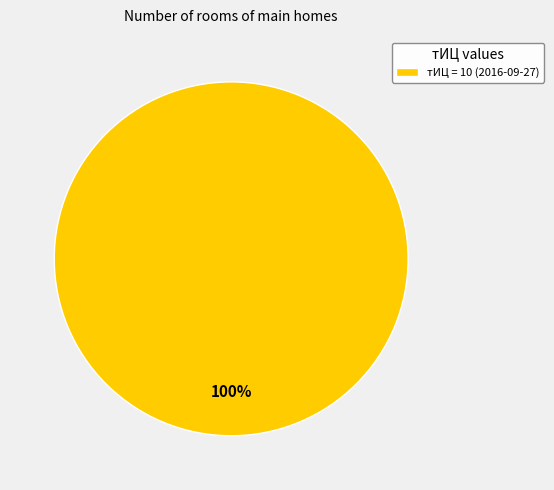

How many segments does this pie chart have?

1